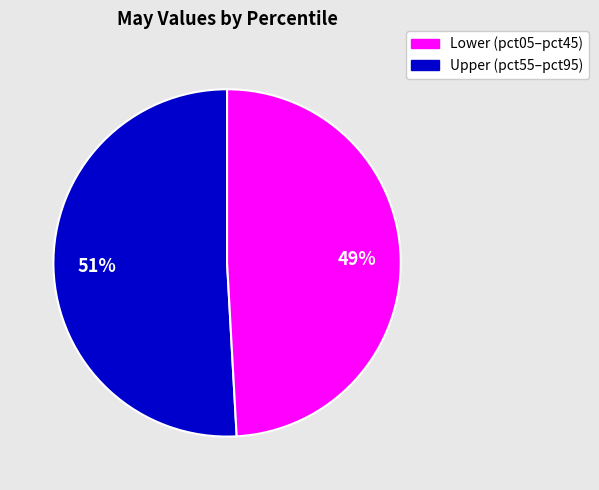

Is there a majority slice in this chart?

Yes